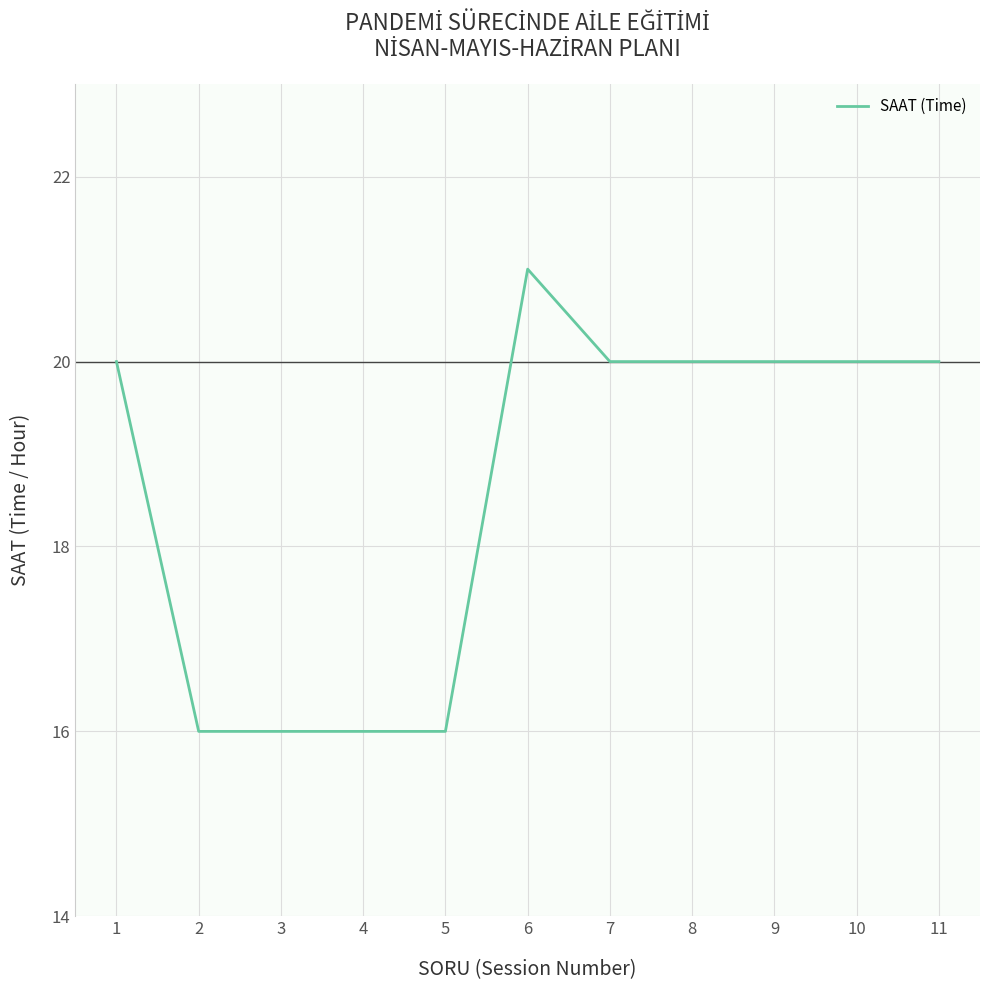

True or false: the data has more than 0 interior local peaks.

True